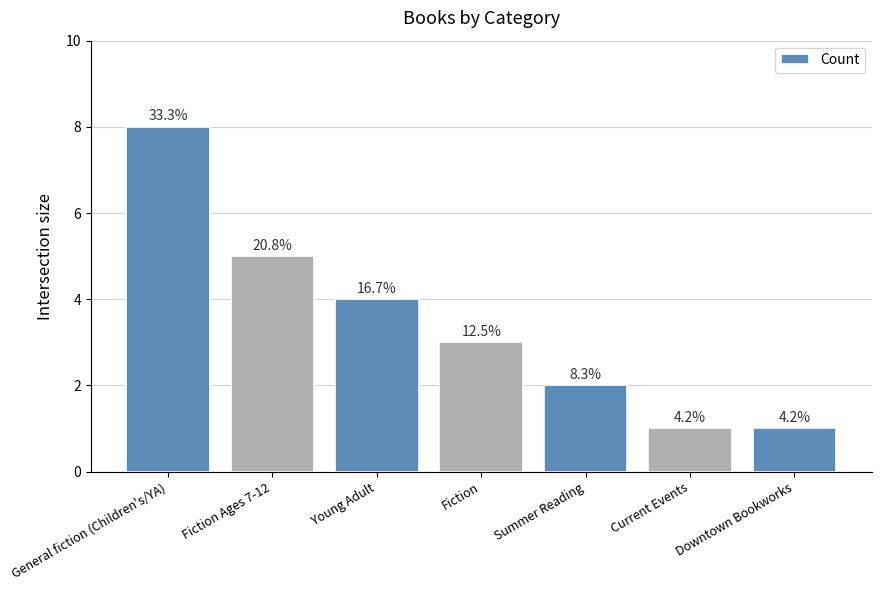

The chart shows a value of 5 at Fiction Ages 7-12. True or false?

True